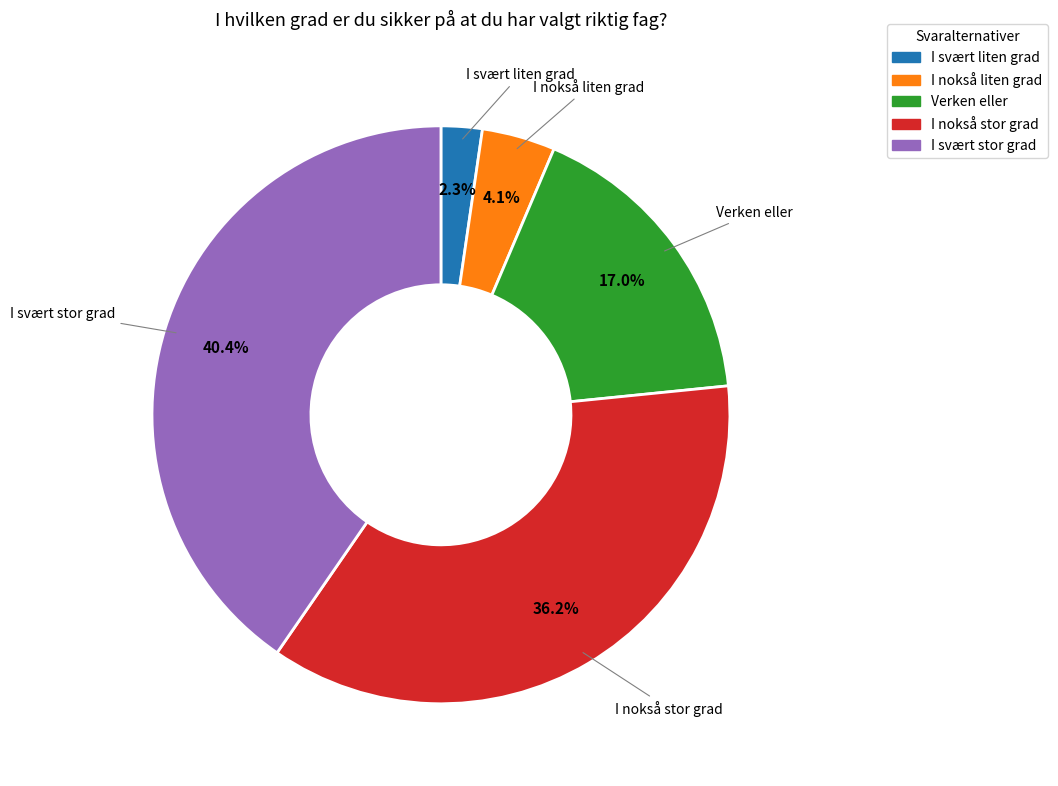

To the nearest percent, what is the difference between the I nokså stor grad and I svært liten grad slice percentages?

34%